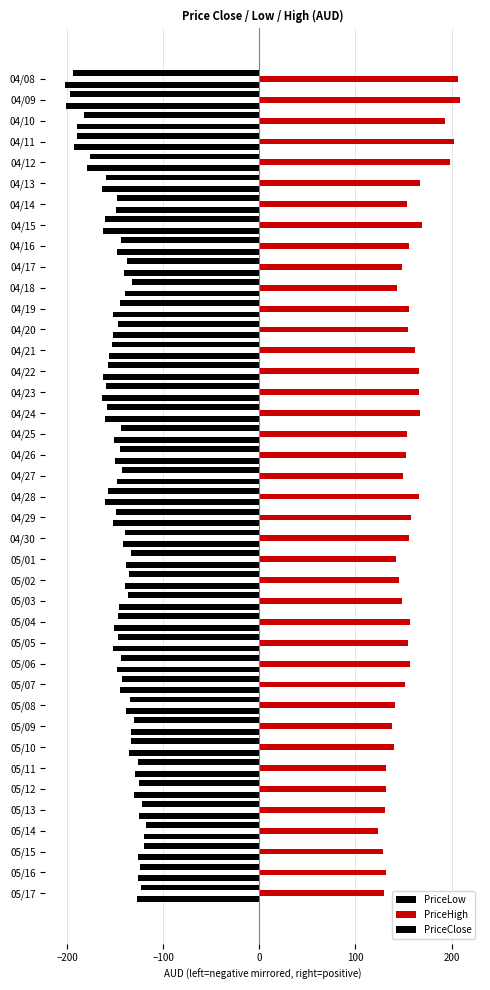

How many data points does each series have?

40